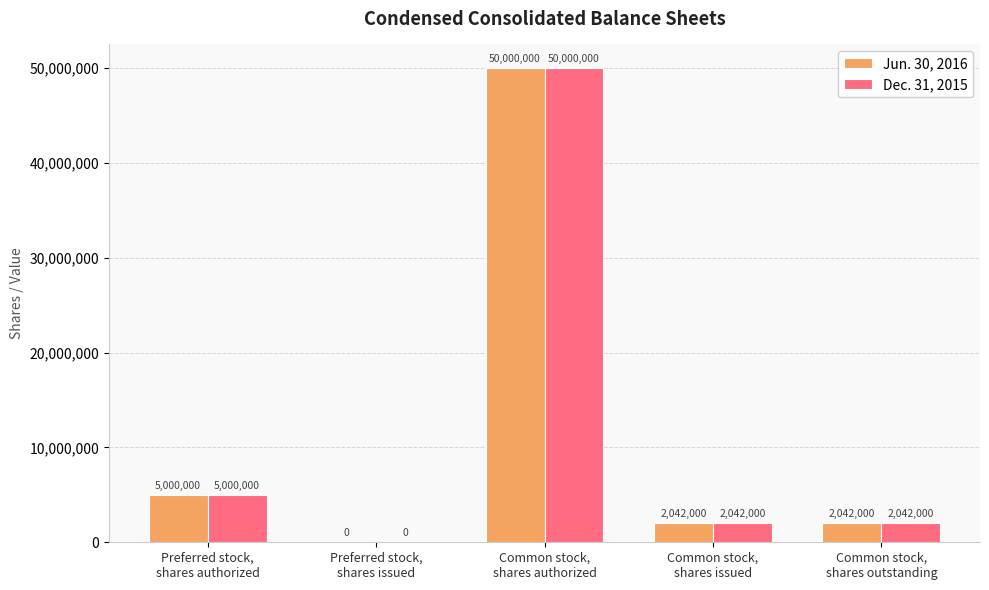

What is the maximum value shown in the chart?

50000000